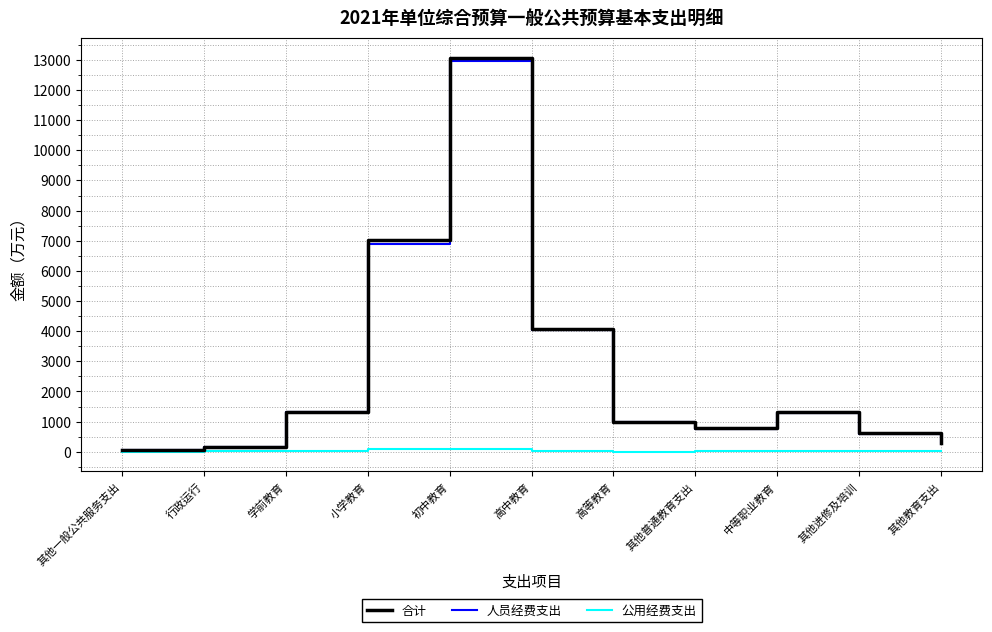

Which series has the widest spread of values?

合计